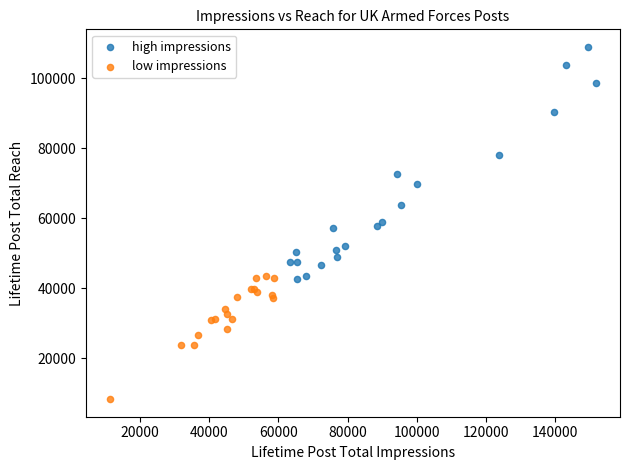

Which series reaches the minimum Y coordinate?

low impressions